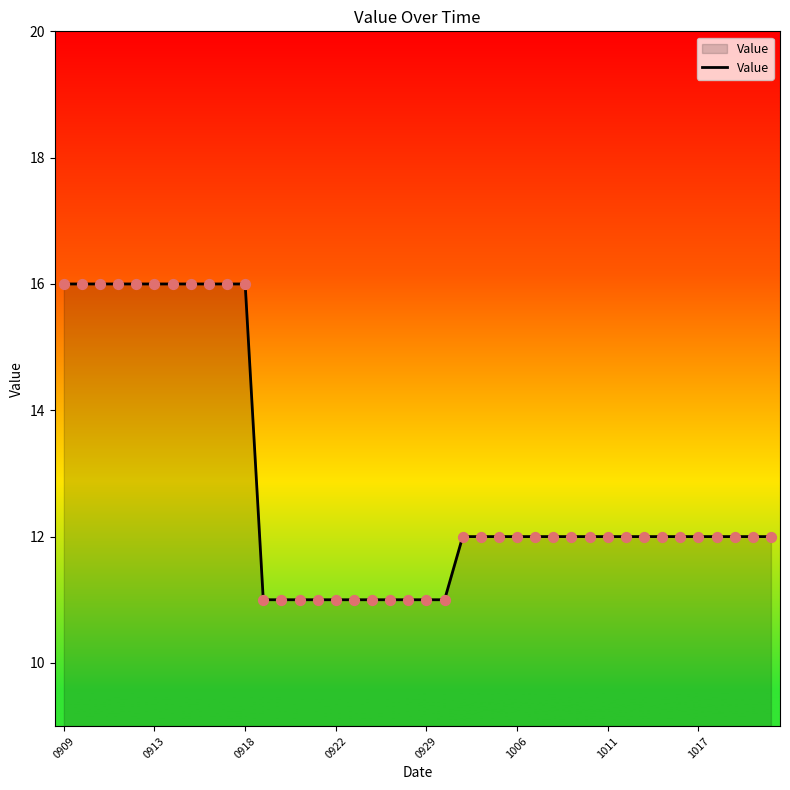

What is the difference between the maximum and minimum values?

5